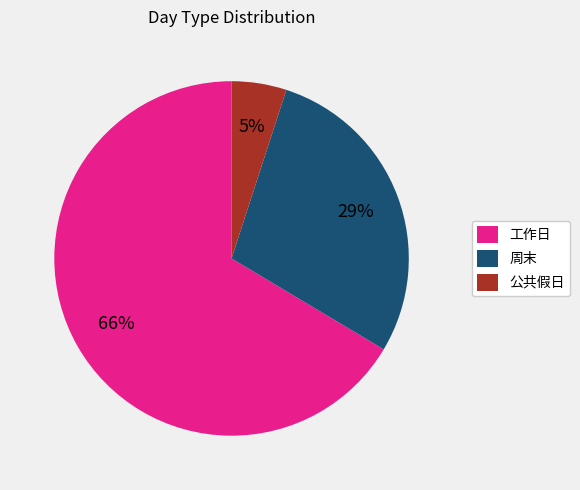

The 工作日 slice represents 78% of the pie. True or false?

False